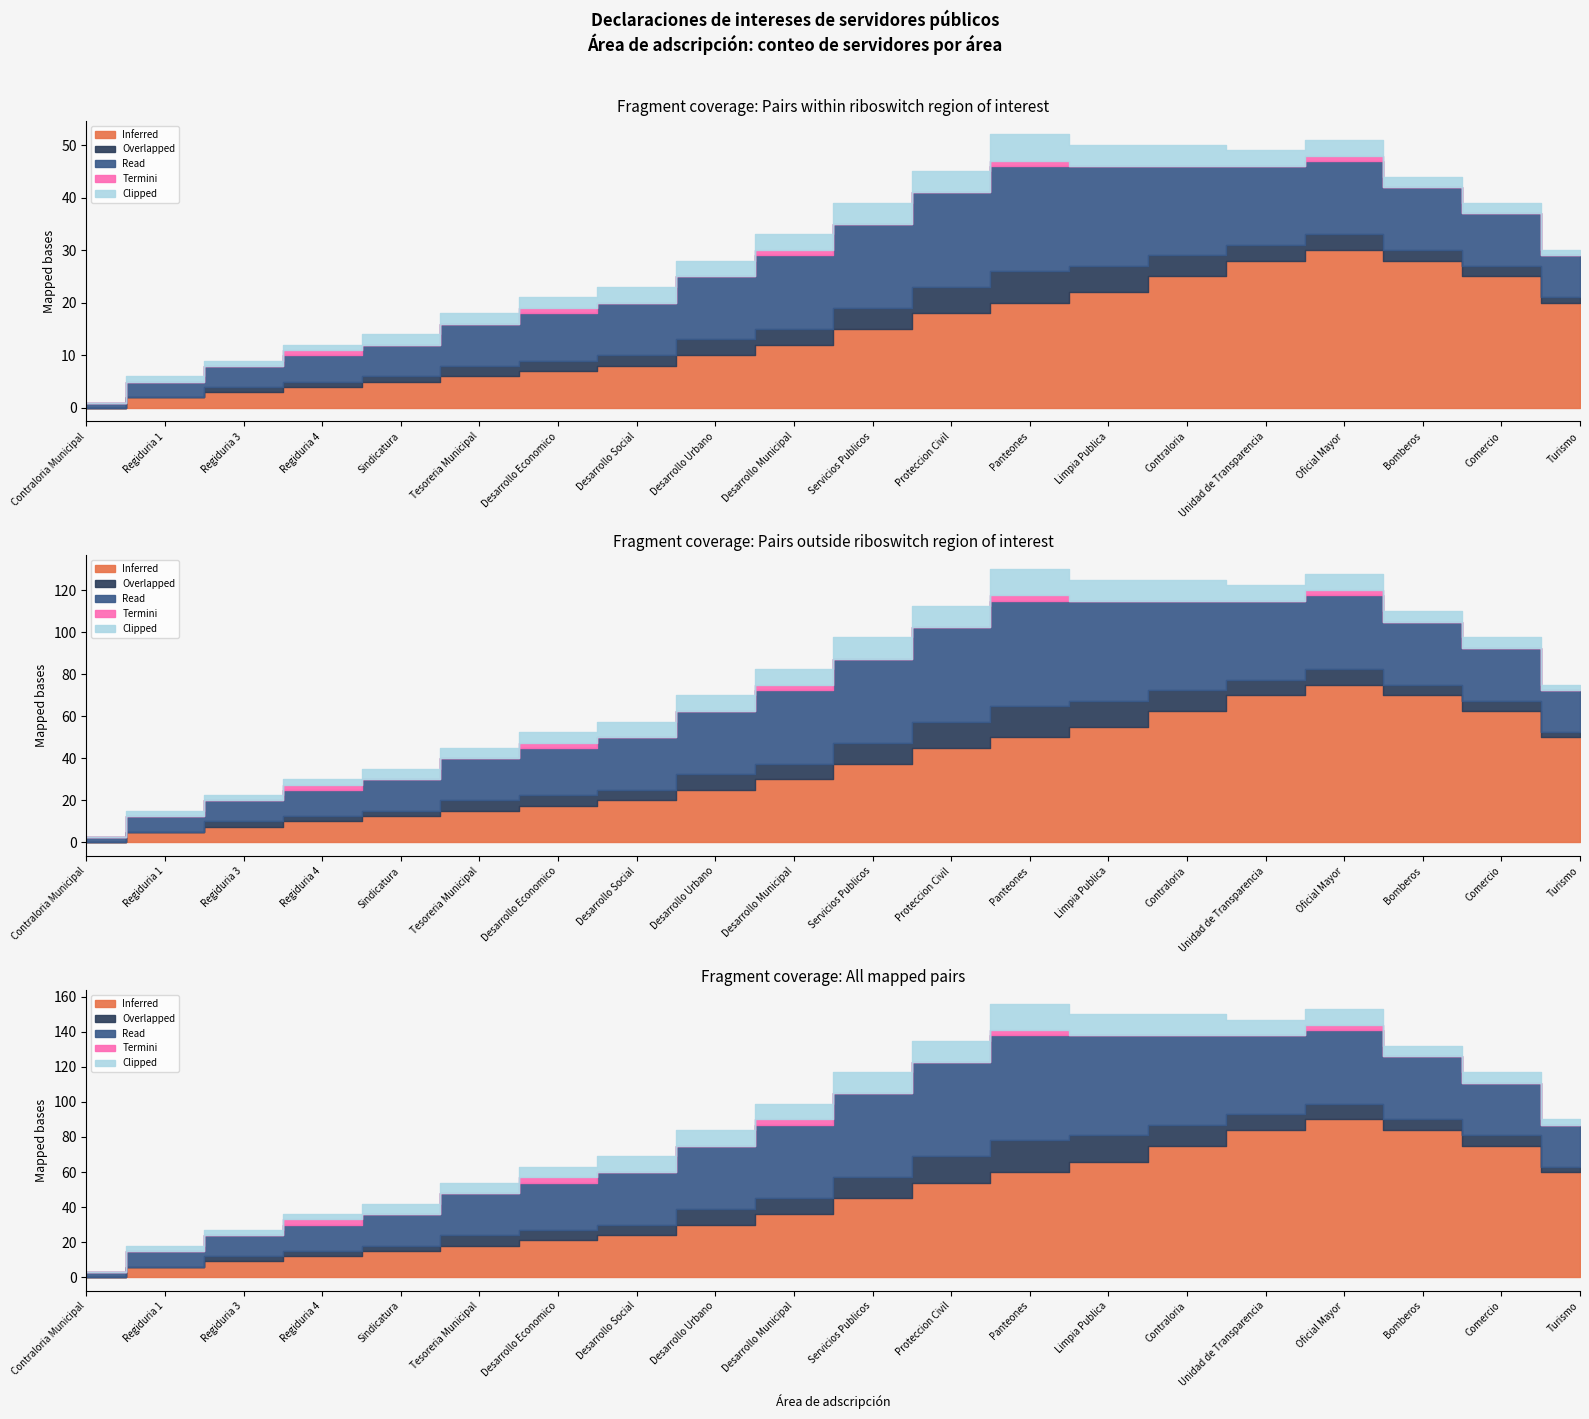

What is the difference between the second highest and second lowest values in the Termini series?

1